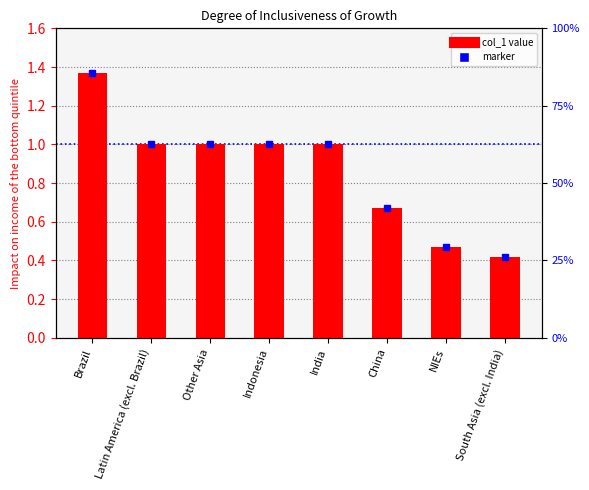

What is the sum of the values at Brazil and Latin America (excl. Brazil)?

2.4